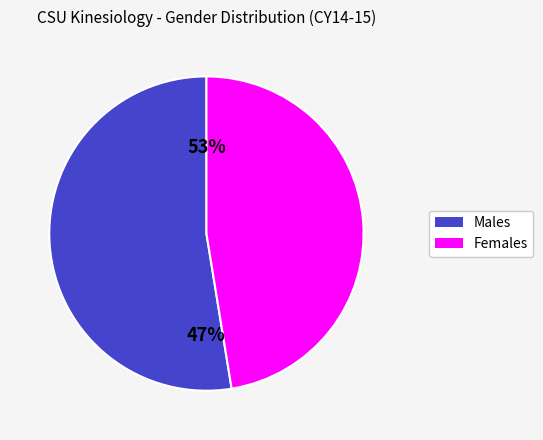

What percentage do Male and Female together represent?

100.0%